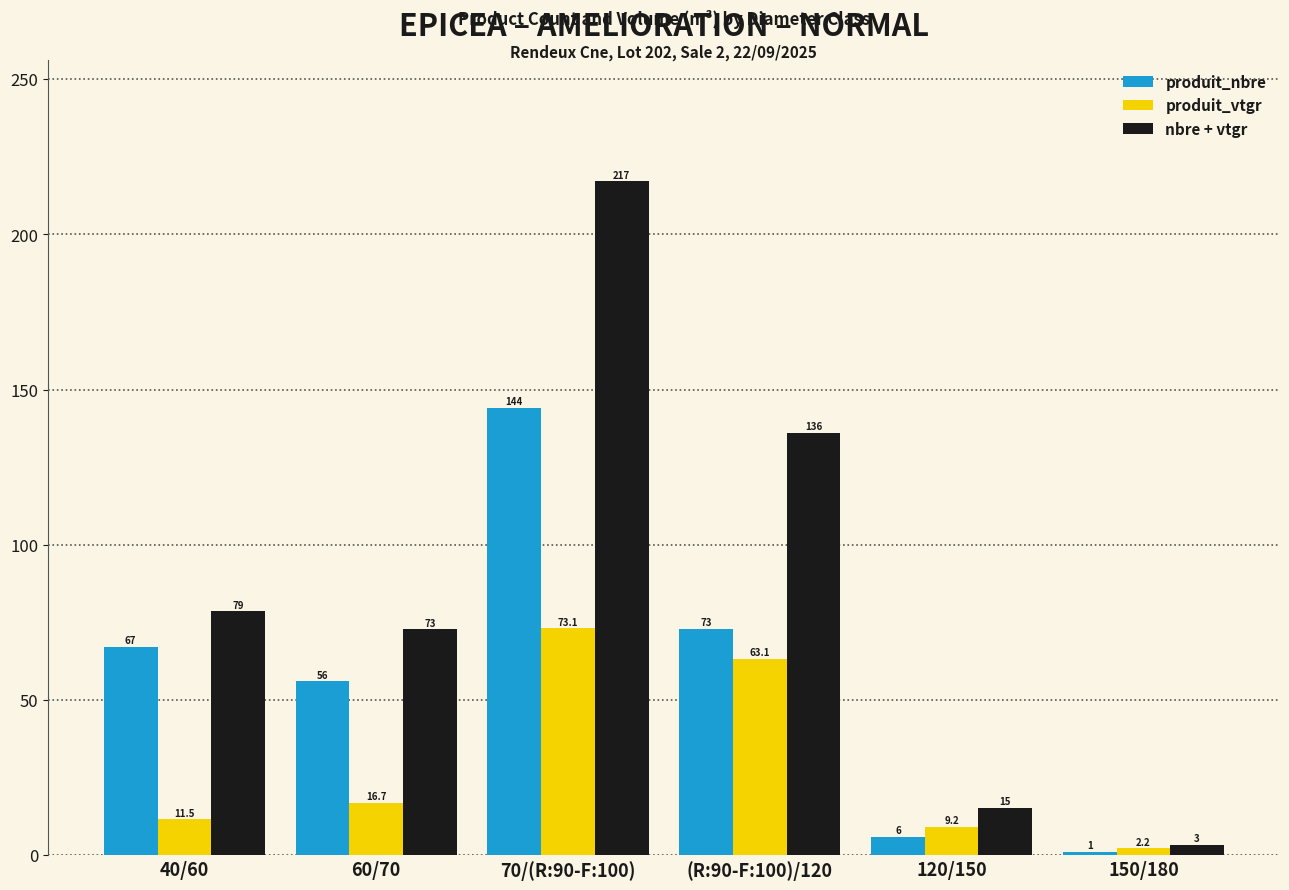

What is the total value across all series at 120/150?

30.4